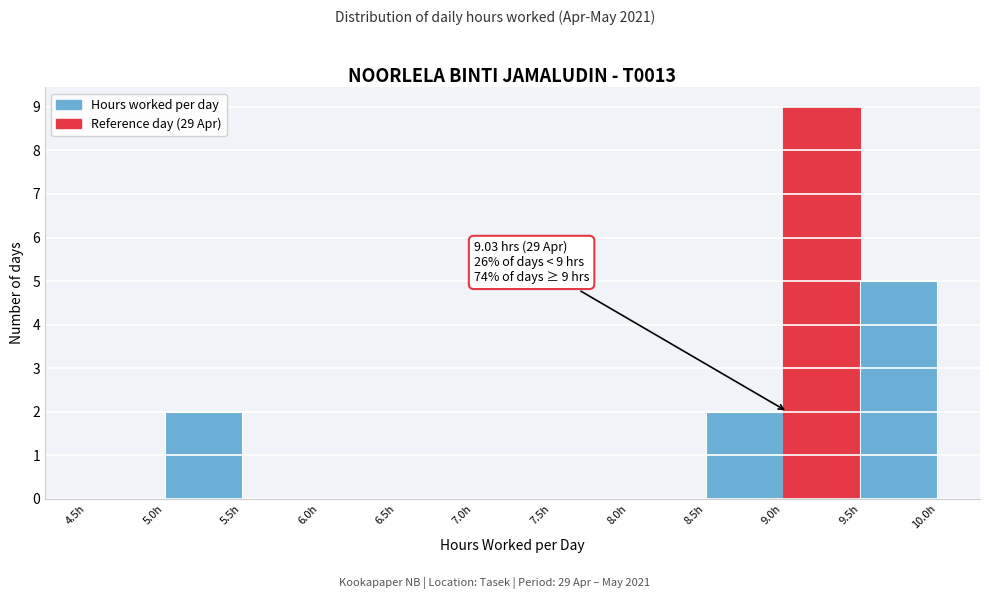

Over which range of the x-axis is the bar tallest?

9.0 to 9.5